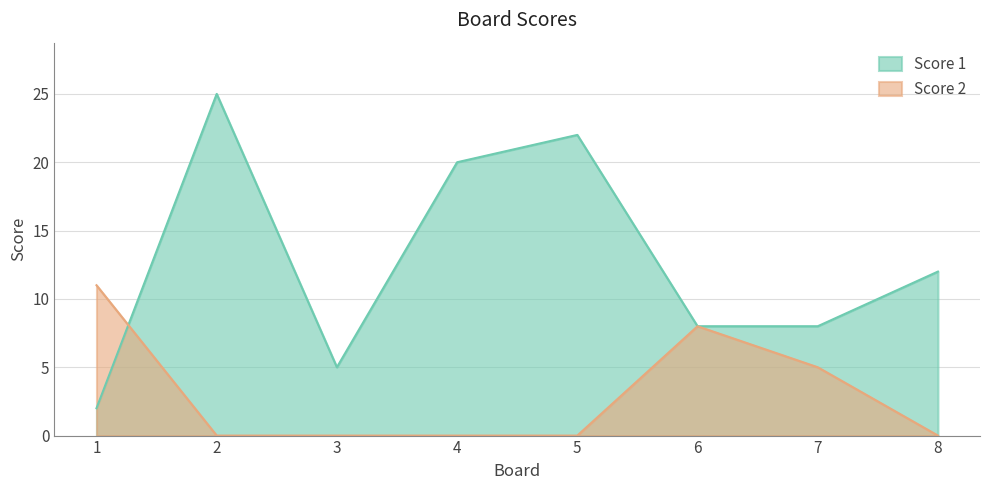

True or false: Score 2 and Score 1 intersect in this chart.

True